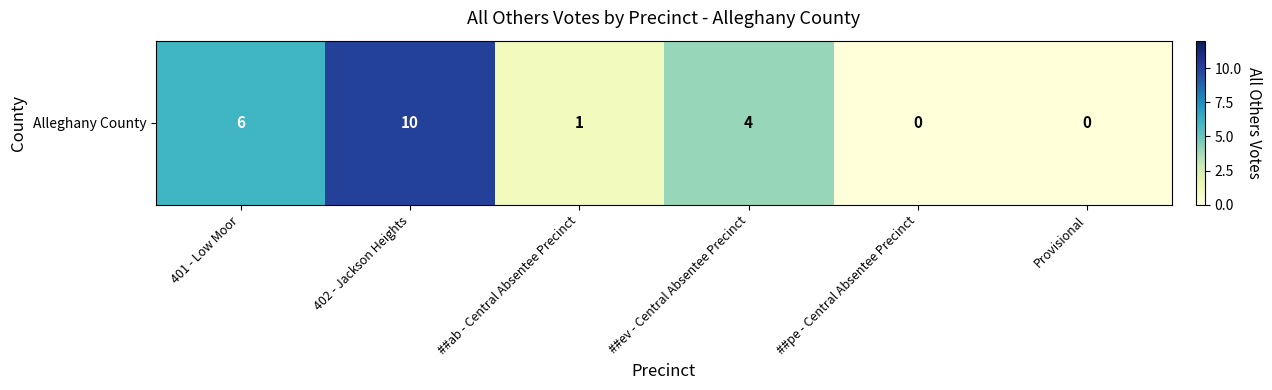

Which label corresponds to the largest value in the chart?

402 - Jackson Heights